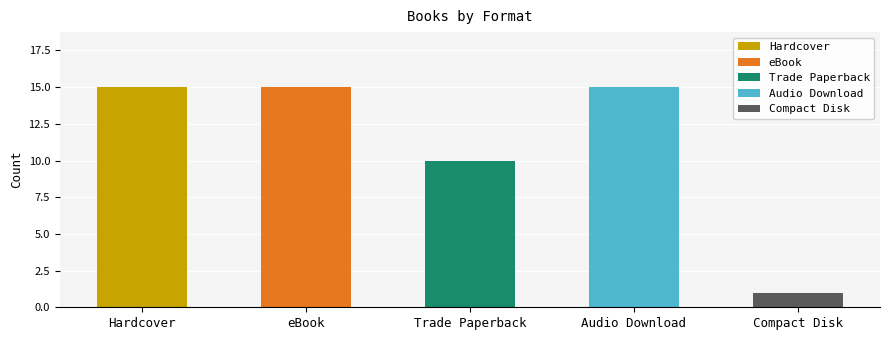

Which has a higher value, eBook or Hardcover?

eBook